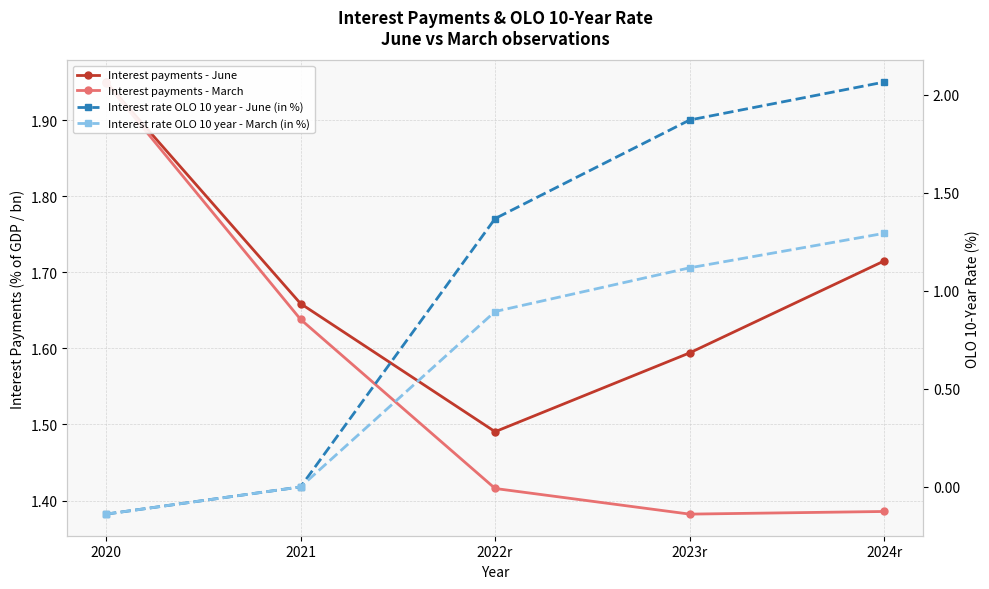

How many data points in Interest rate OLO 10 year - March (in %) are above 0?

3